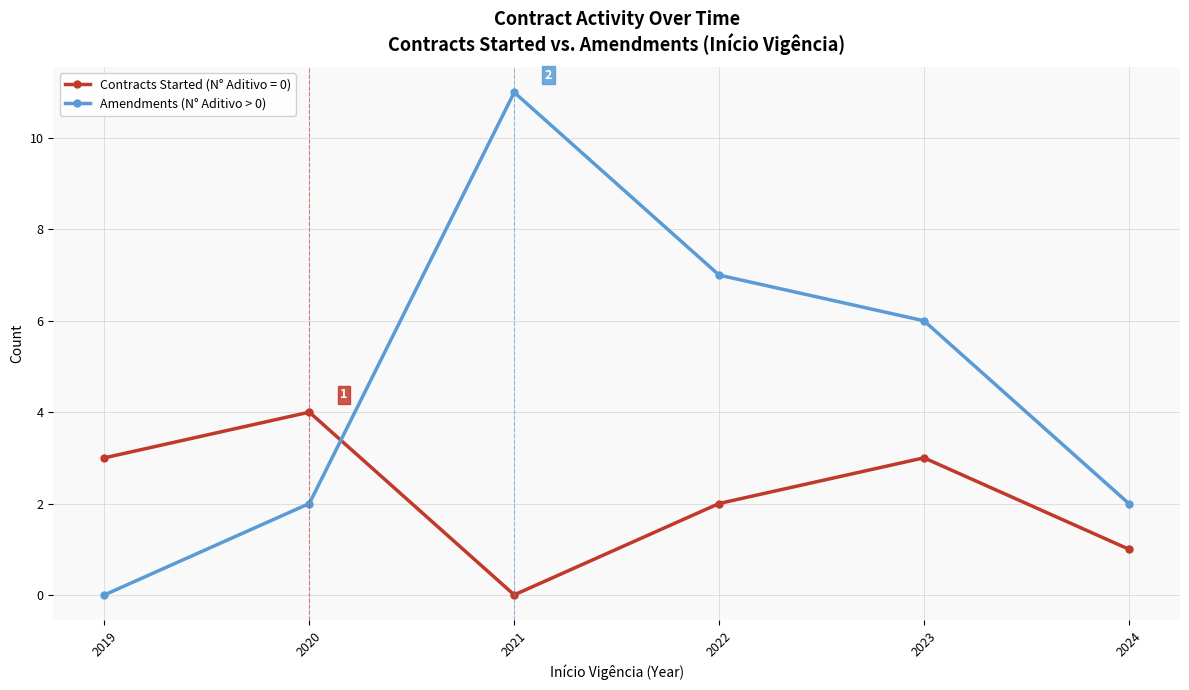

True or false: Contracts Started (N° Aditivo = 0) has a value of 4 at 2020.

True